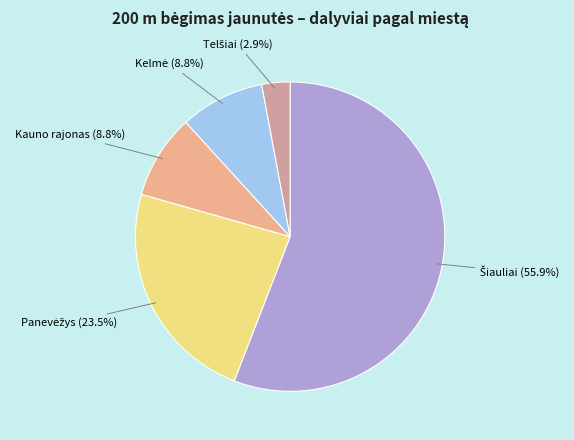

Rank the categories by value from lowest to highest.

Telšiai, Kauno rajonas, Kelmė, Panevėžys, Šiauliai